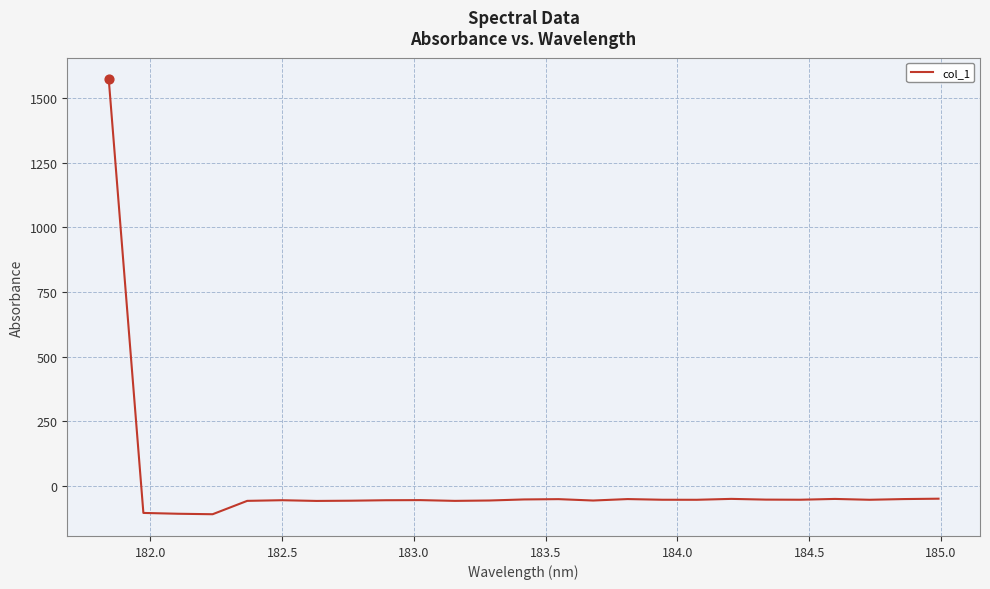

What is the difference between the maximum and minimum values?

1681.9